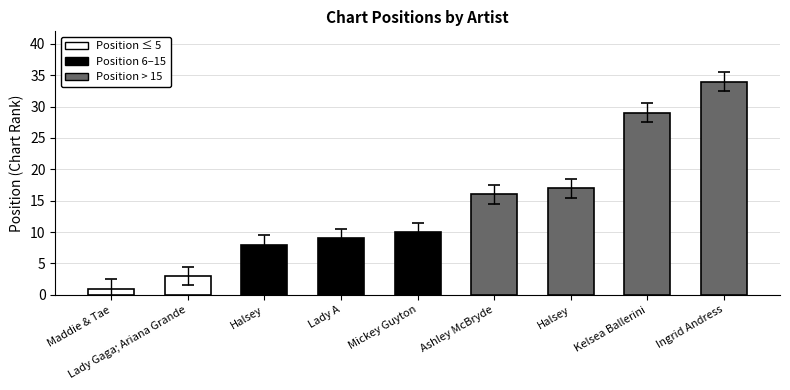

How many values are below 10?

4